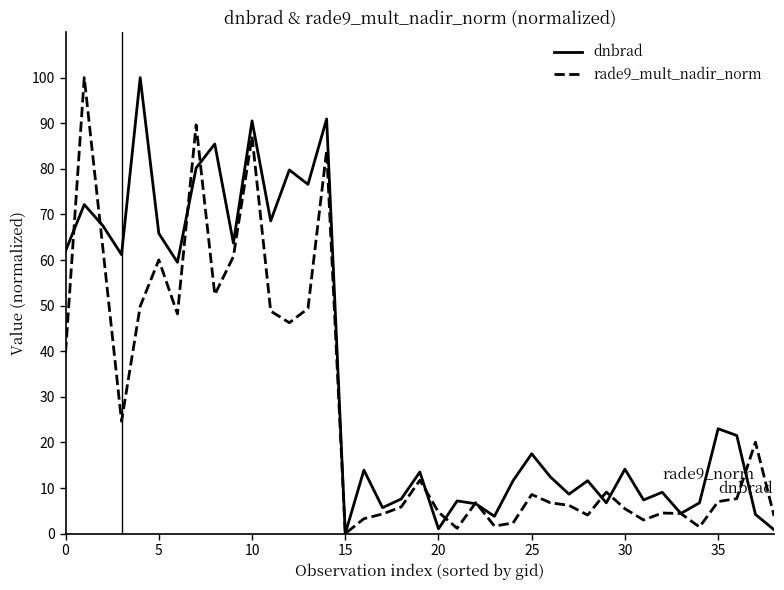

Rank the series by their average value, from lowest to highest.

rade9_mult_nadir_norm, dnbrad